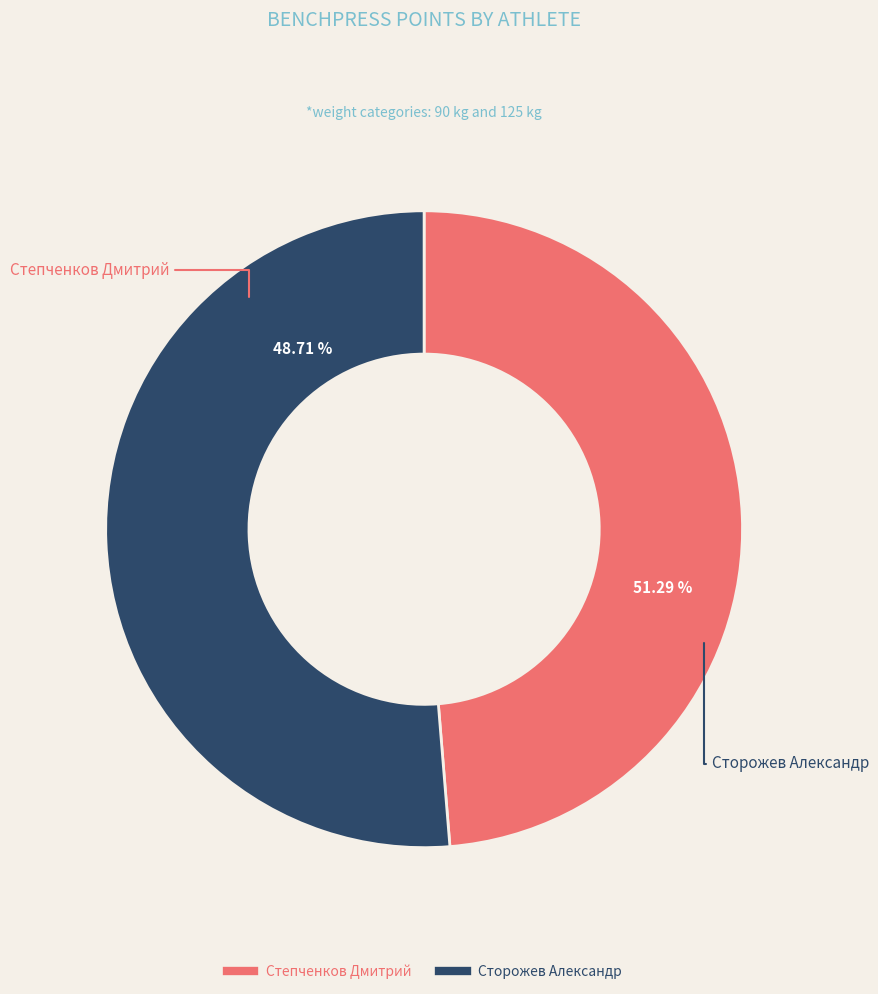

To the nearest percent, what is the combined percentage of Сторожев Александр and Степченков Дмитрий?

100%